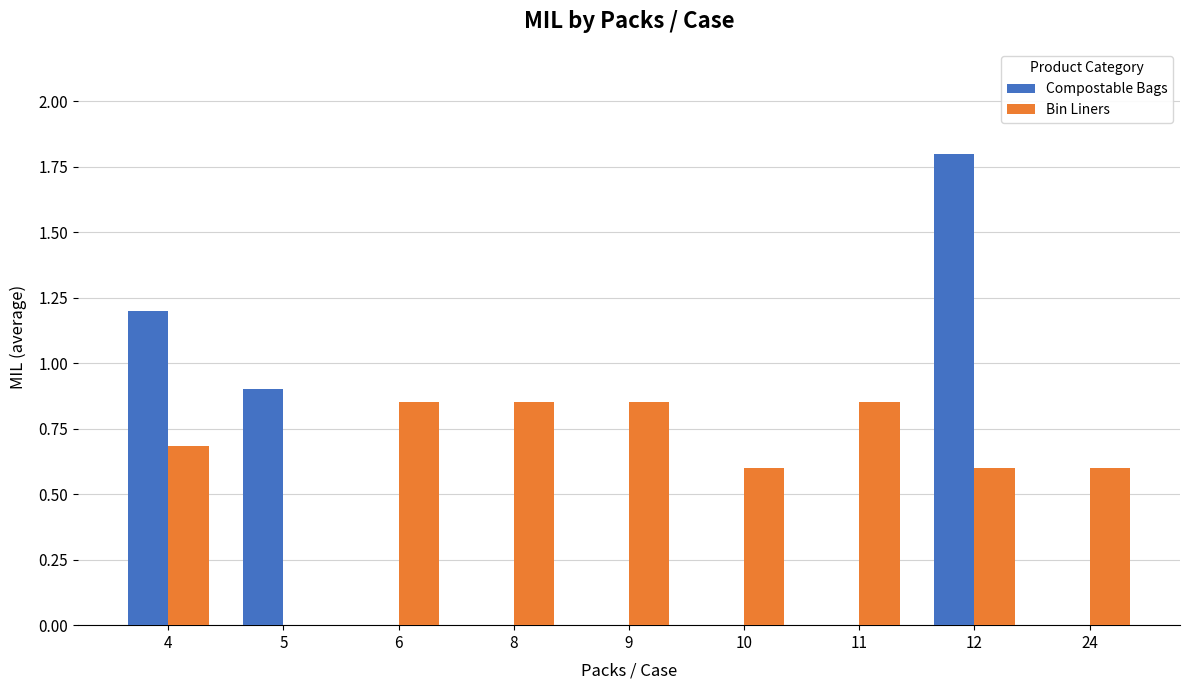

Between 4 and 10, which series saw the biggest shift?

Compostable Bags